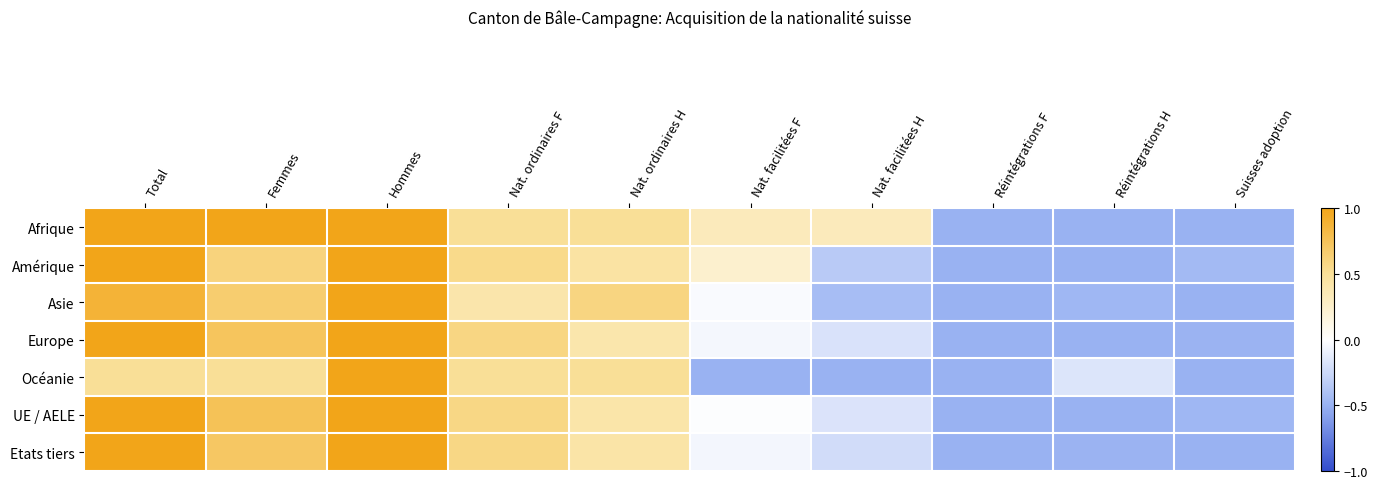

Reading left to right, list all the values displayed in this chart.

Afrique: Total=1.0	Femmes=1.0	Hommes=1.0	Nat. ordinaires F=0.5	Nat. ordinaires H=0.5	Nat. facilitées F=0.3	Nat. facilitées H=0.3	Réintégrations F=-0.5	Réintégrations H=-0.5	Suisses adoption=-0.5
Amérique: Total=1.0	Femmes=0.6	Hommes=1.0	Nat. ordinaires F=0.6	Nat. ordinaires H=0.4	Nat. facilitées F=0.2	Nat. facilitées H=-0.3	Réintégrations F=-0.5	Réintégrations H=-0.5	Suisses adoption=-0.4
Asie: Total=0.9	Femmes=0.7	Hommes=1.0	Nat. ordinaires F=0.4	Nat. ordinaires H=0.6	Nat. facilitées F=-0.0	Nat. facilitées H=-0.4	Réintégrations F=-0.5	Réintégrations H=-0.5	Suisses adoption=-0.5
Europe: Total=1.0	Femmes=0.7	Hommes=1.0	Nat. ordinaires F=0.6	Nat. ordinaires H=0.4	Nat. facilitées F=-0.1	Nat. facilitées H=-0.2	Réintégrations F=-0.5	Réintégrations H=-0.5	Suisses adoption=-0.5
Océanie: Total=0.5	Femmes=0.5	Hommes=1.0	Nat. ordinaires F=0.5	Nat. ordinaires H=0.5	Nat. facilitées F=-0.5	Nat. facilitées H=-0.5	Réintégrations F=-0.5	Réintégrations H=-0.2	Suisses adoption=-0.5
UE / AELE: Total=1.0	Femmes=0.8	Hommes=1.0	Nat. ordinaires F=0.6	Nat. ordinaires H=0.4	Nat. facilitées F=-0.0	Nat. facilitées H=-0.2	Réintégrations F=-0.5	Réintégrations H=-0.5	Suisses adoption=-0.5
Etats tiers: Total=1.0	Femmes=0.7	Hommes=1.0	Nat. ordinaires F=0.6	Nat. ordinaires H=0.4	Nat. facilitées F=-0.1	Nat. facilitées H=-0.2	Réintégrations F=-0.5	Réintégrations H=-0.5	Suisses adoption=-0.5